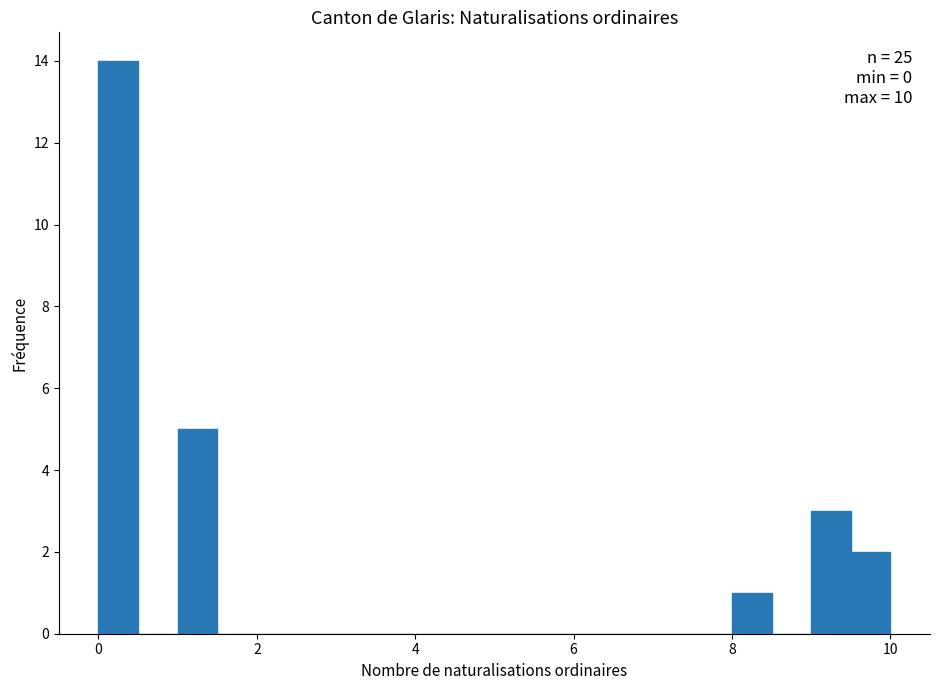

Around what value on the x-axis is the tallest bar? Give the approximate position of its centre, as read against the axis.

0.2